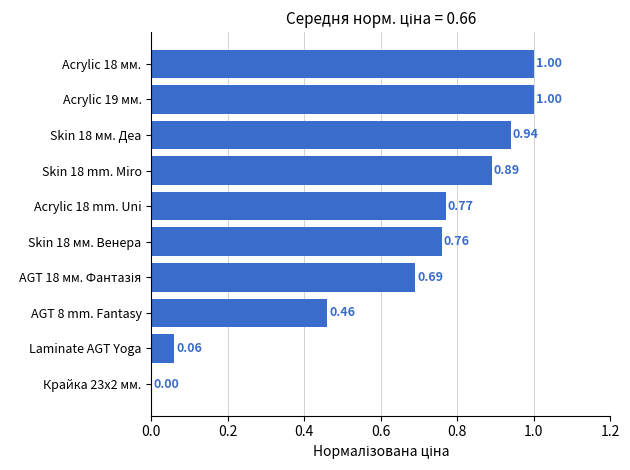

What is the sum of all values?

6.6